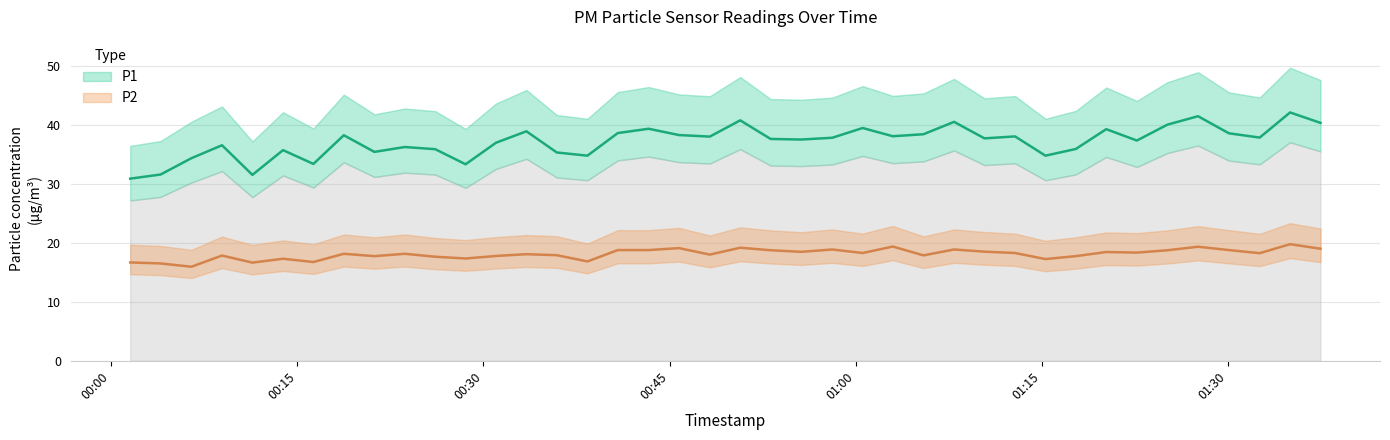

What is the label of the 21st point from the right?

2023-11-21T00:48:15